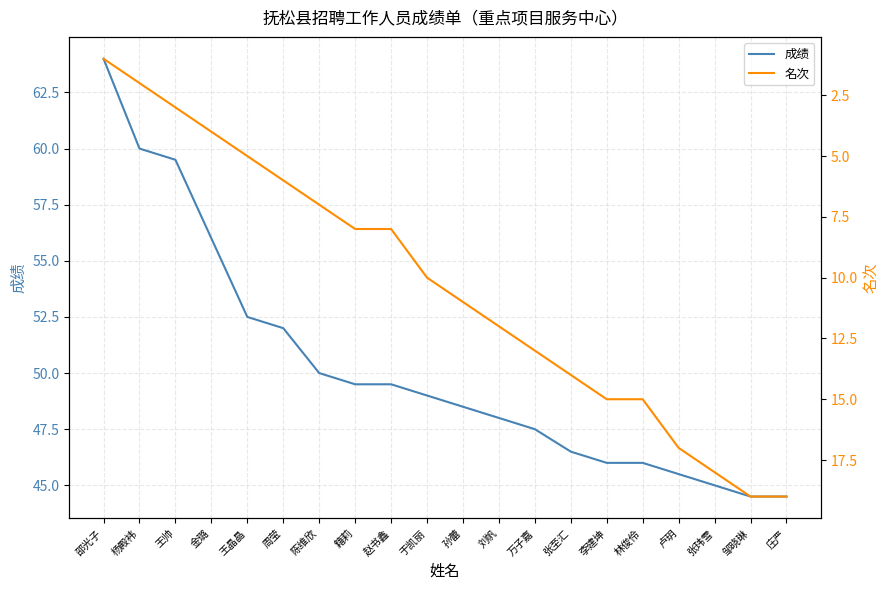

Which series changed the most between 孙蕾 and 万子嘉?

名次